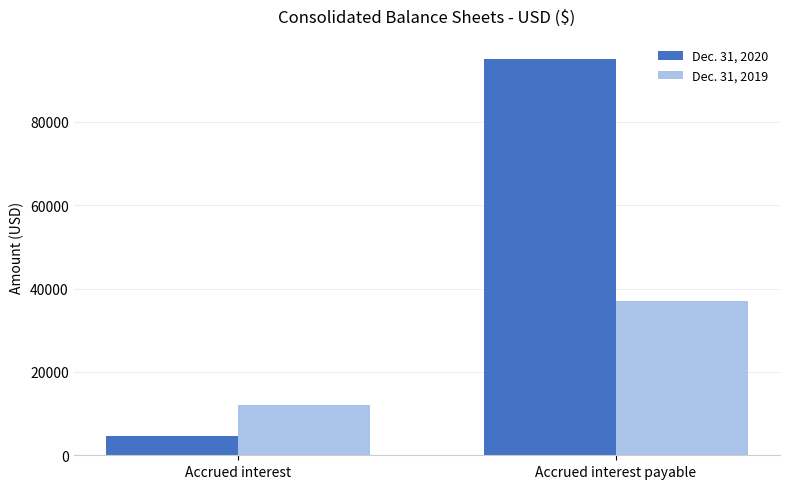

Is it true that Dec. 31, 2020 equals 95135 at Accrued interest payable?

True